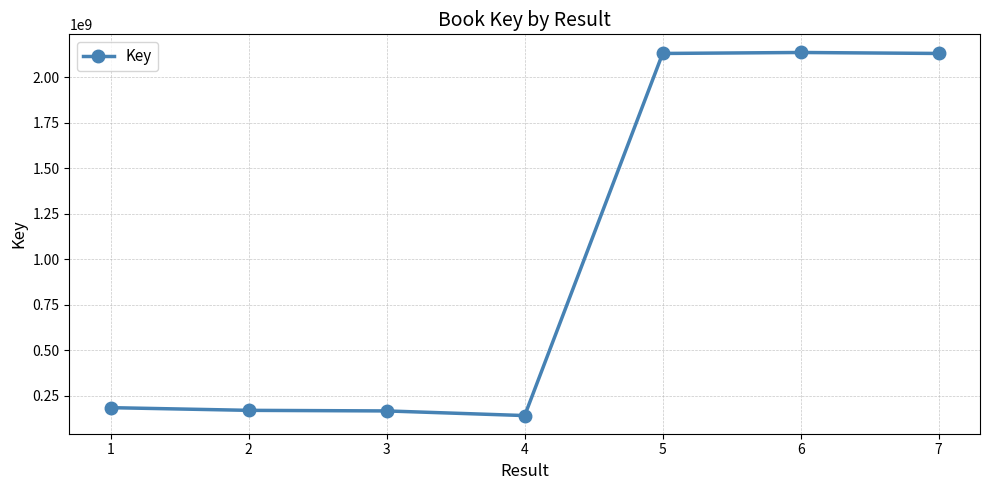

What is the difference between the values at 6 and 1?

1951775822